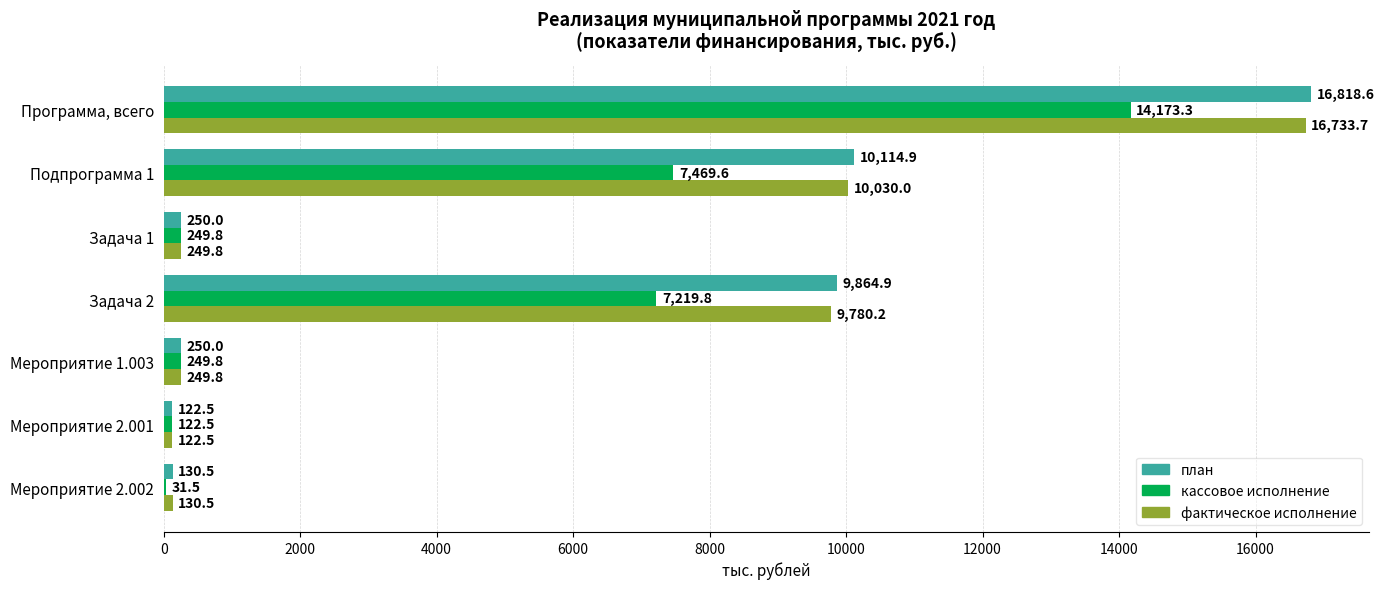

How many distinct data groups are displayed?

3